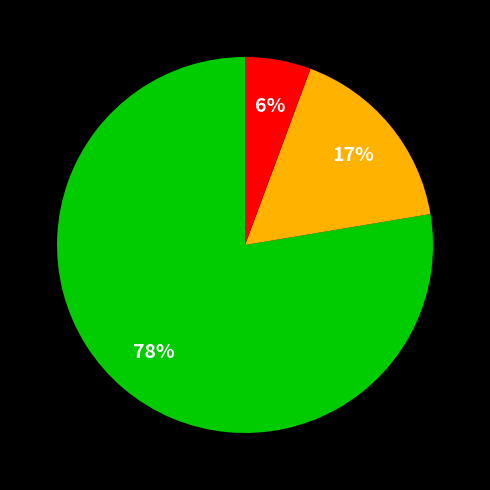

Does any single category account for the majority?

Yes